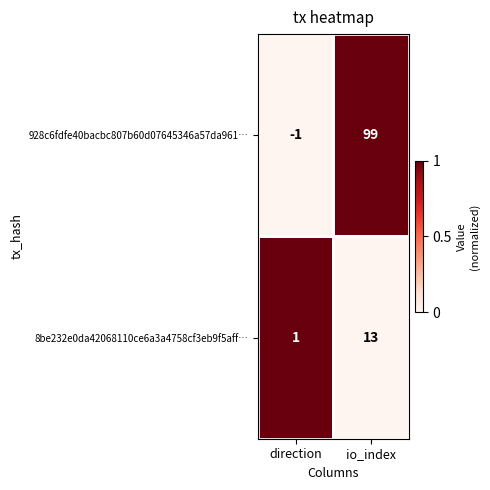

What is the total value across all series at io_index?

112